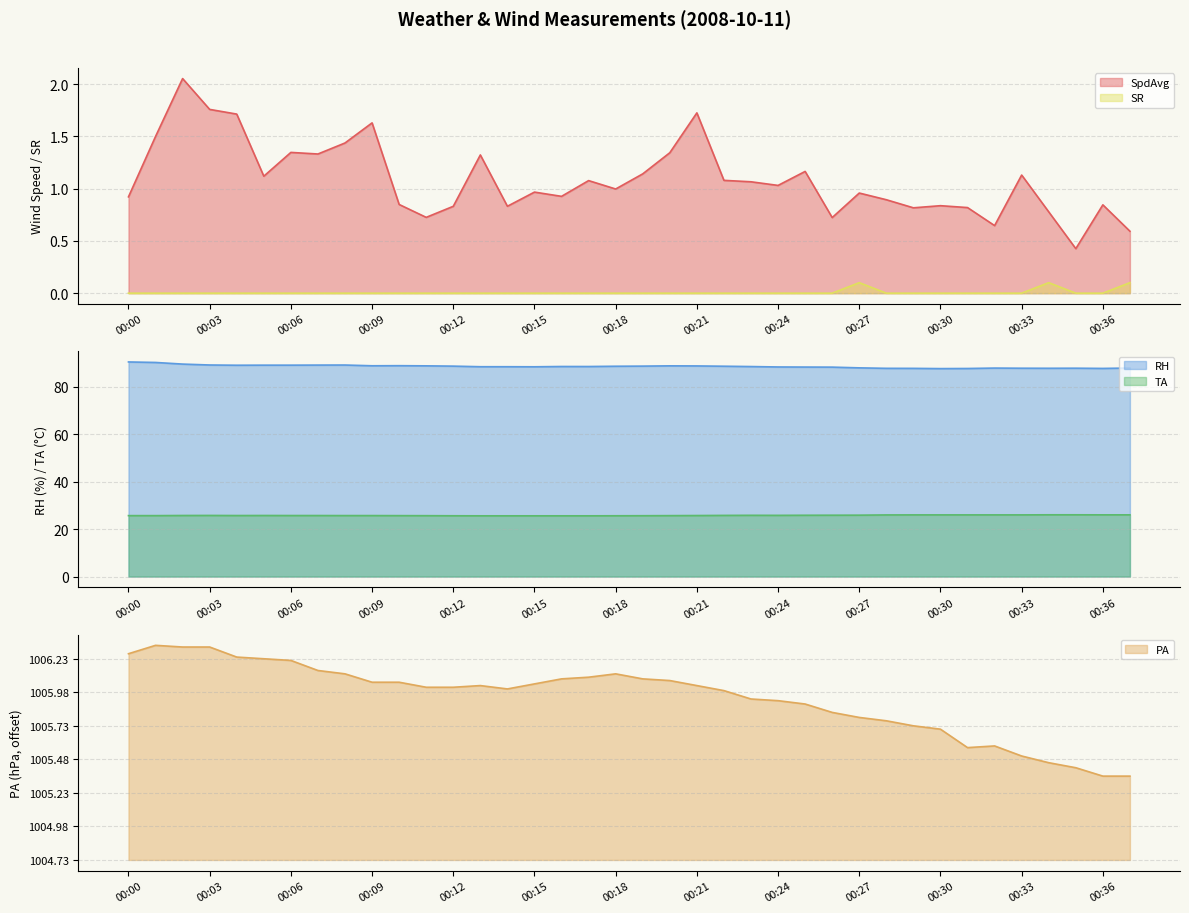

What is the difference between the SR values at 00:00 and 00:37?

0.1